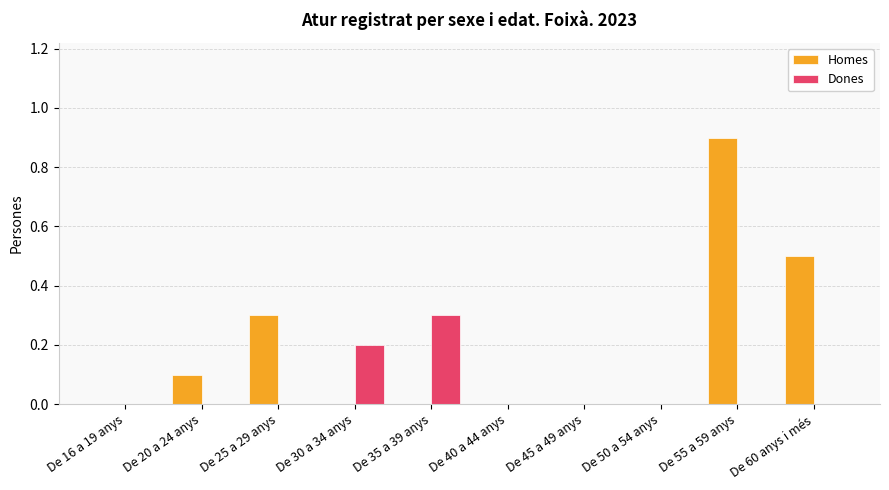

What is the sum of all Homes values?

1.8